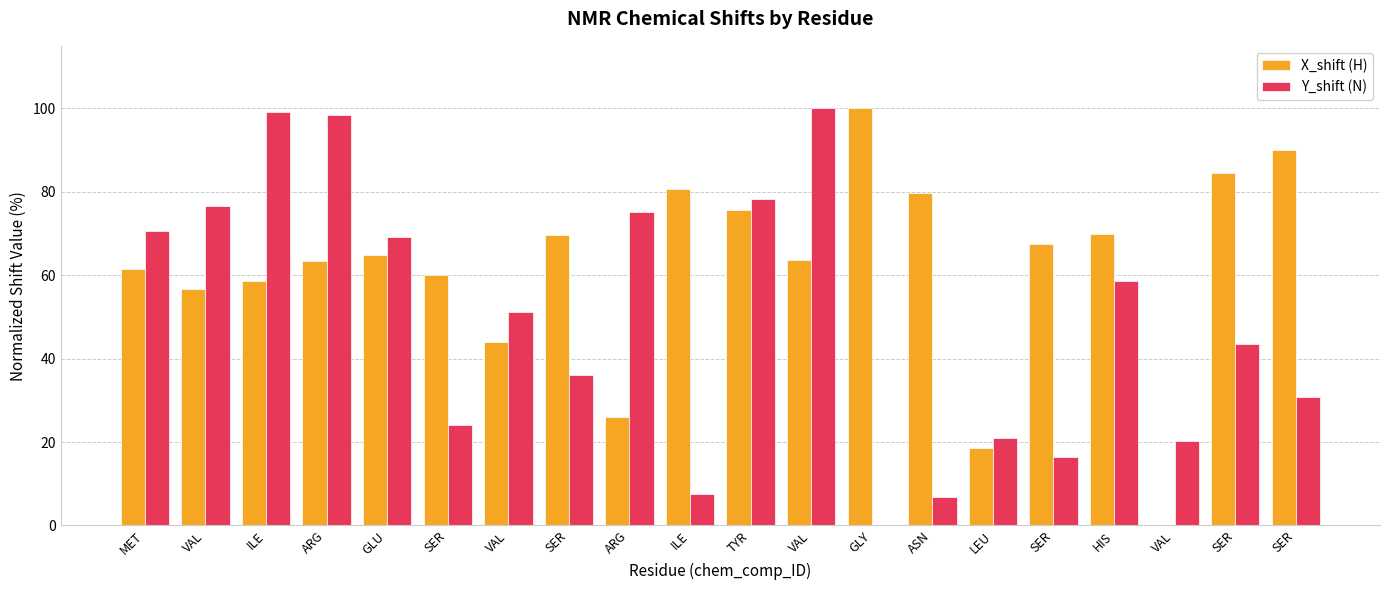

At which label is X_shift (H) closest to 50?

VAL